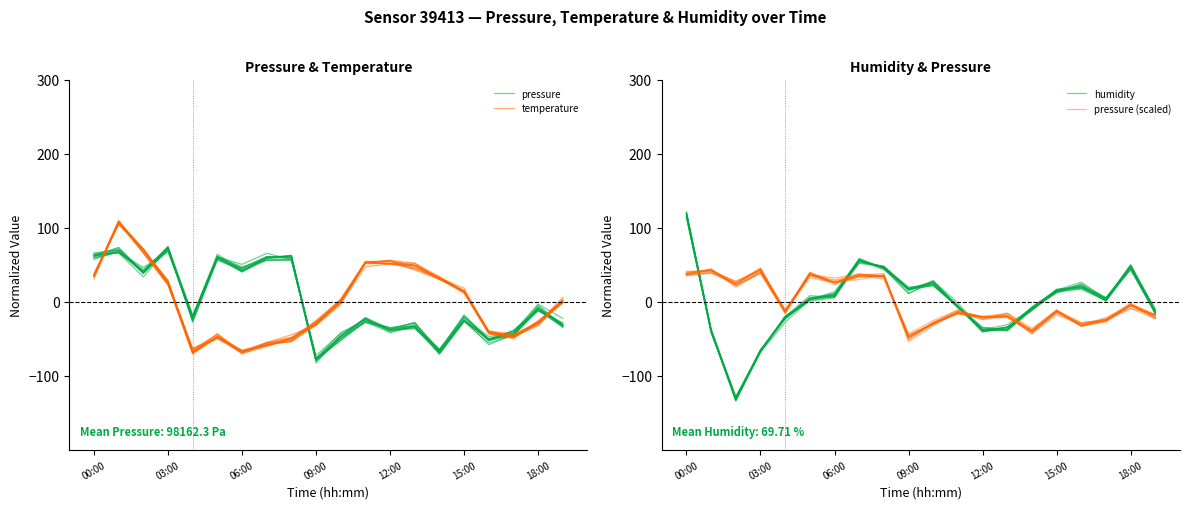

What value does the pressure (scaled) series have at 03:00?

43.7